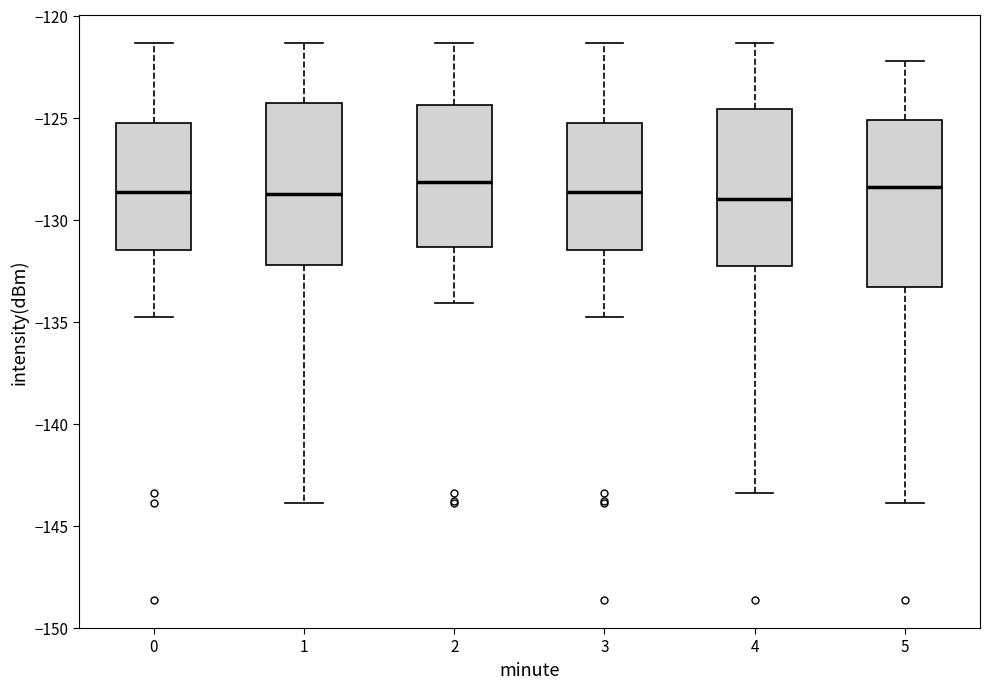

Reading left to right, read every box against the y-axis: the position of its median line, the range the box covers, and the ends of its whiskers. The values are not printed on the chart, so give them approximately, as read against the axis.

0: median -128.5, box -131.5 to -125.5, whiskers -135.0 to -121.5
1: median -129.0, box -132.0 to -124.5, whiskers -144.0 to -121.5
2: median -128.0, box -131.5 to -124.5, whiskers -134.0 to -121.5
3: median -128.5, box -131.5 to -125.5, whiskers -135.0 to -121.5
4: median -129.0, box -132.5 to -124.5, whiskers -143.5 to -121.5
5: median -128.5, box -133.5 to -125.0, whiskers -144.0 to -122.0